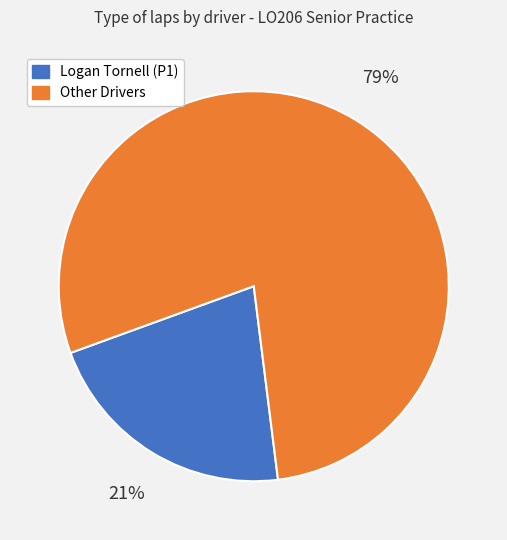

Is there any slice that represents more than half of the pie?

Yes